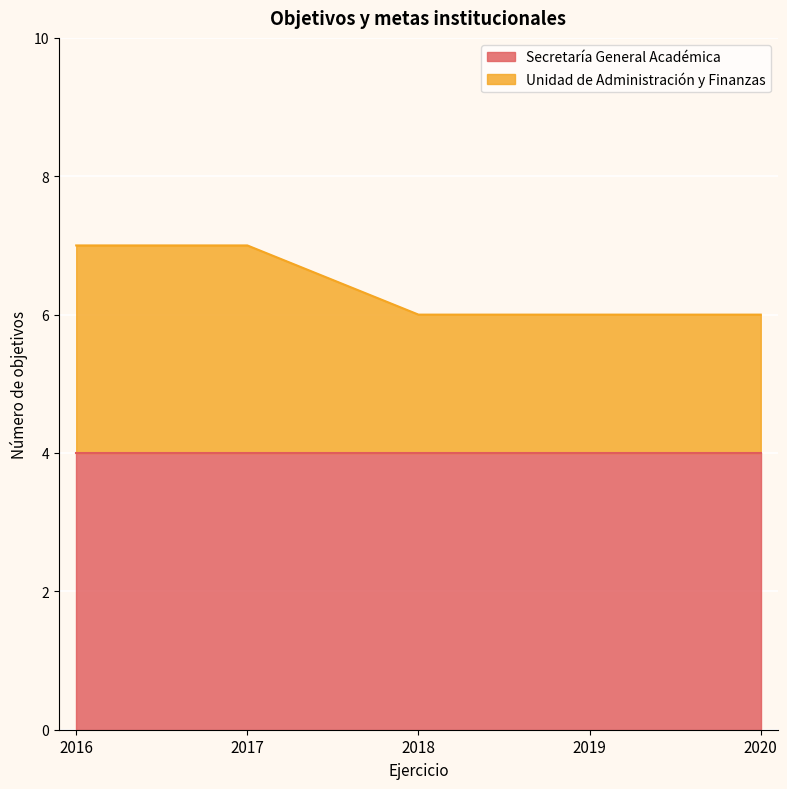

Reading right to left, extract all data points from this chart.

2020=6	2019=6	2018=6	2017=7	2016=7